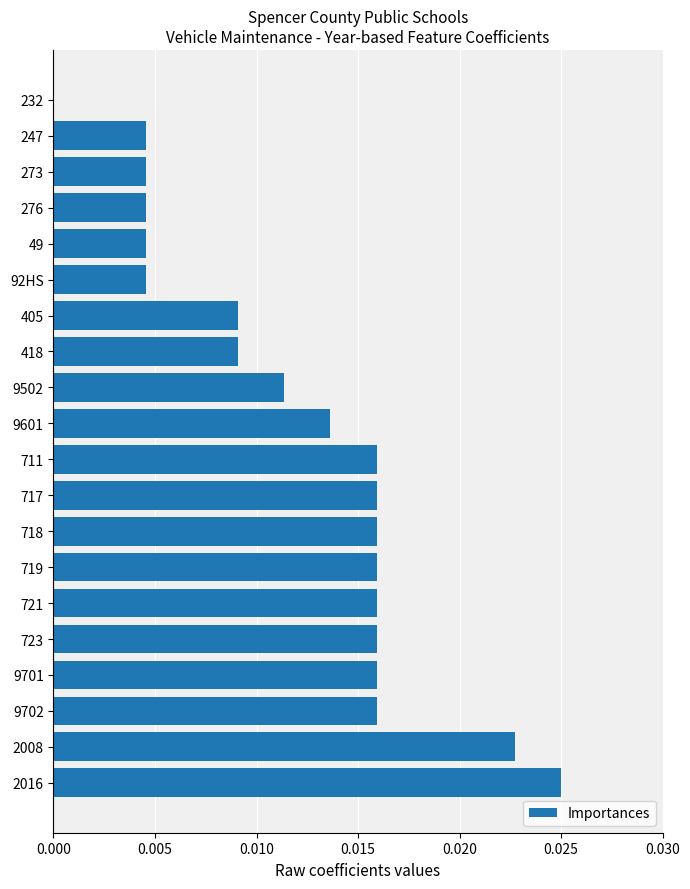

Between 721 and 247, which is larger?

721